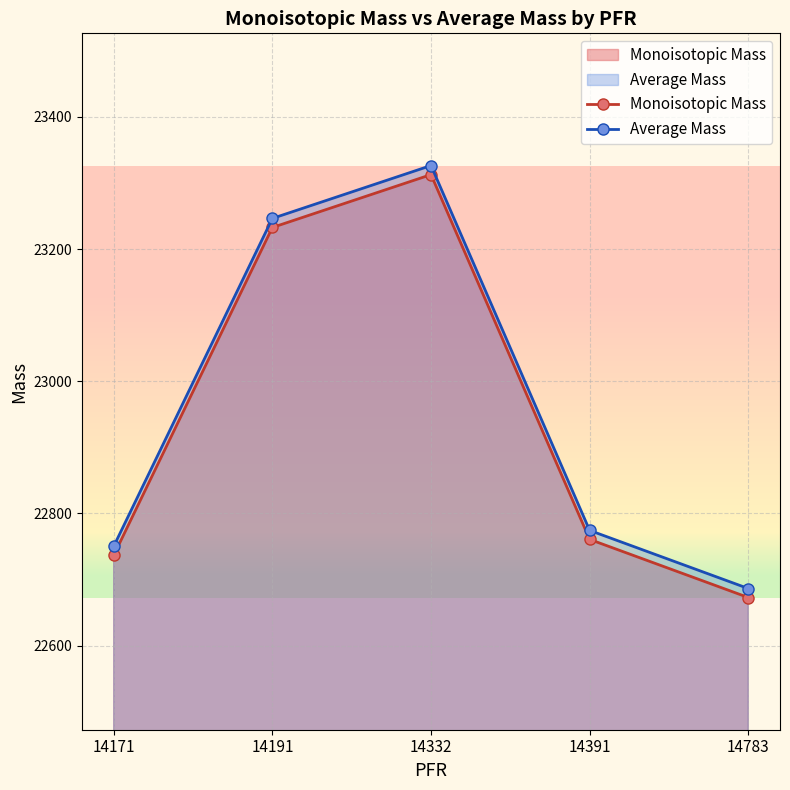

The value of Monoisotopic Mass at 14332 is 23312.5. True or false?

True